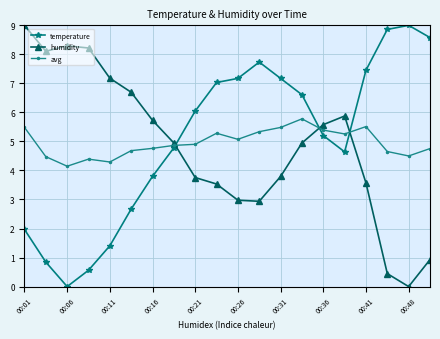

True or false: humidity and avg cross at least once.

True